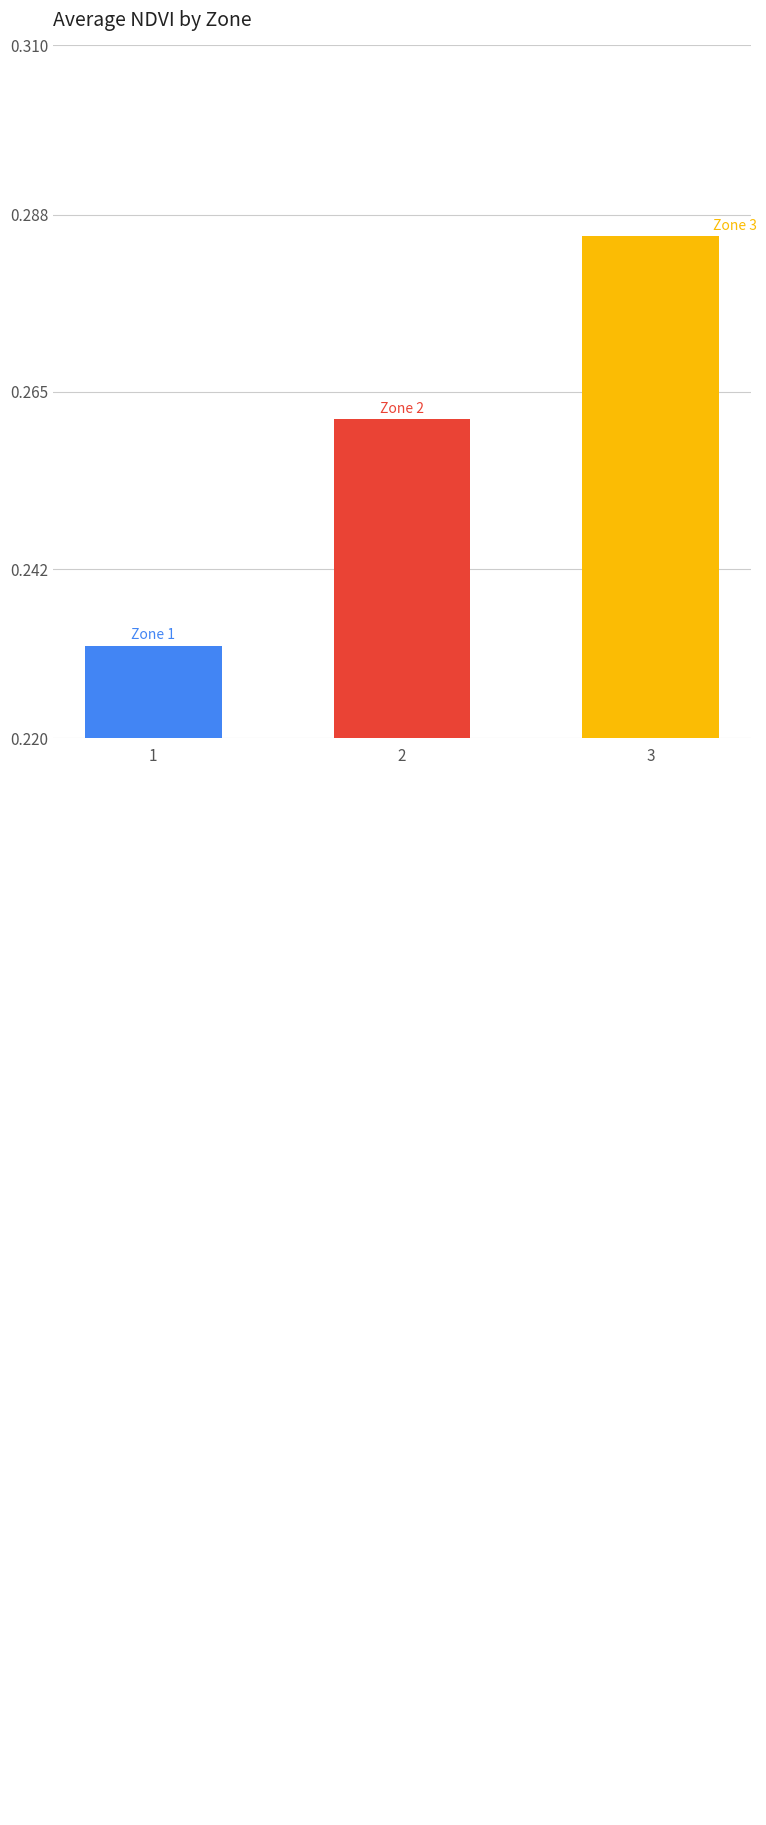

The chart shows a value of 0.1 at 2. True or false?

False